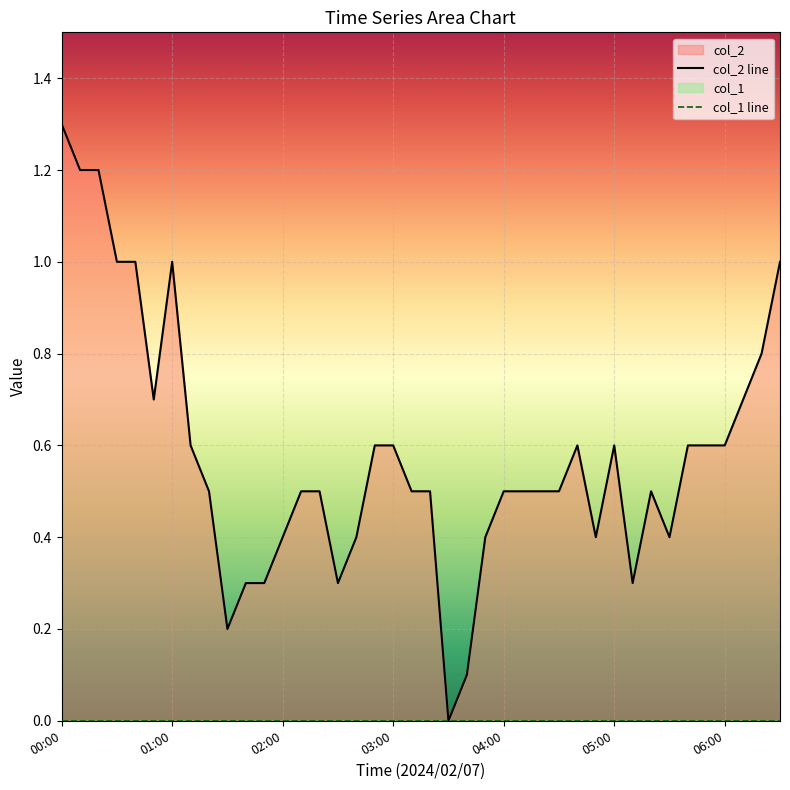

How many categories are shown in the chart?

40